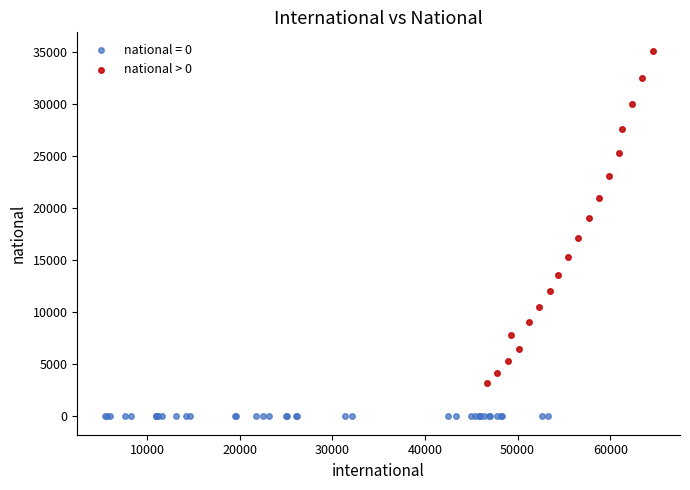

Which series contains the lowest Y value?

national = 0